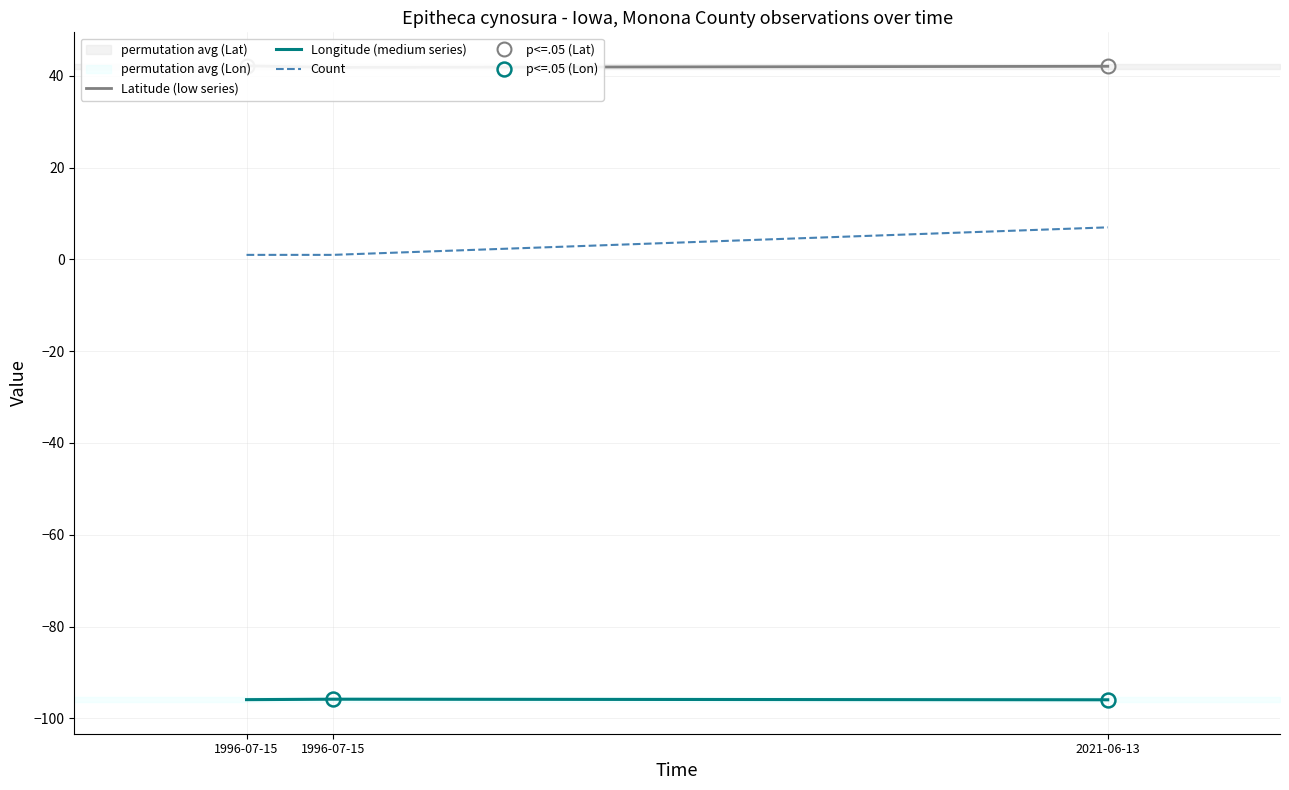

How many lines are shown in the chart?

3